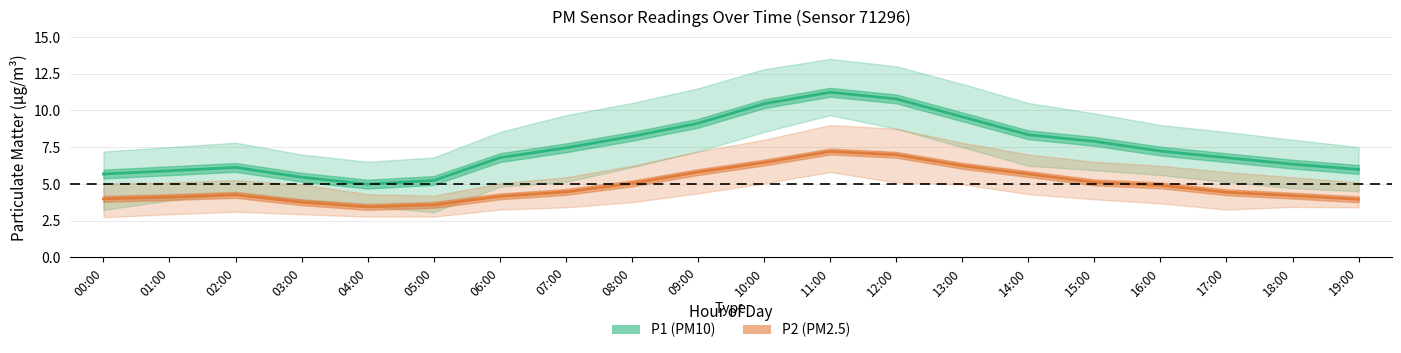

Between 08:00 and 18:00, which is larger?

08:00